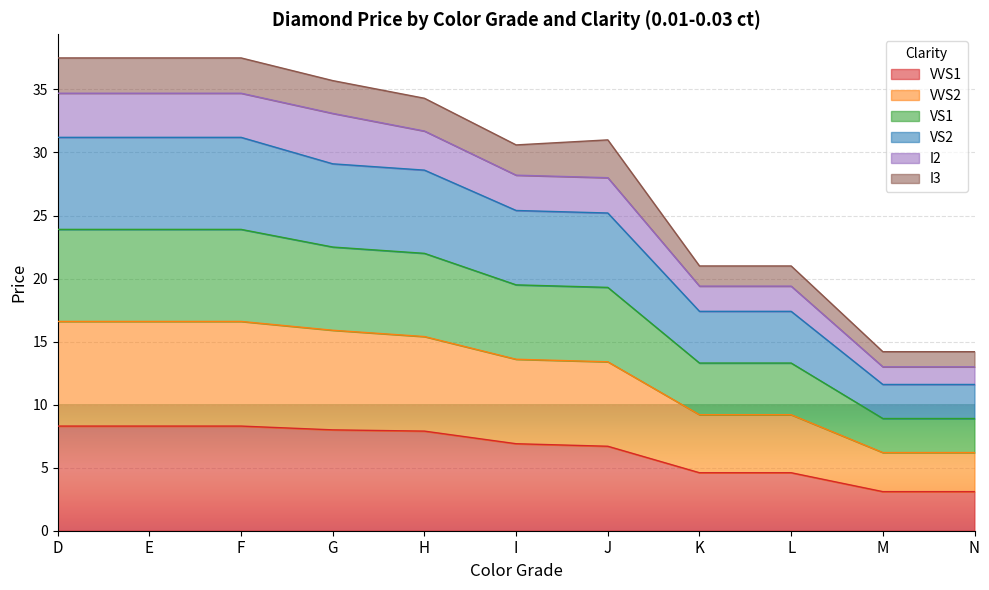

Does the chart display data point markers on the line(s)?

No